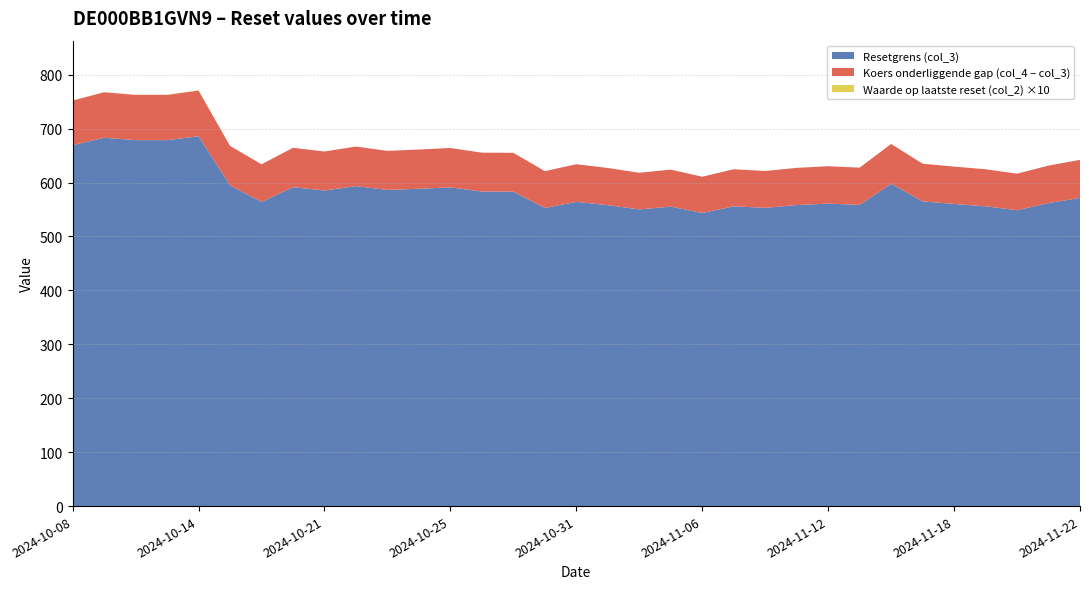

Reading left to right, what are all the values shown in this chart?

Resetgrens (col_3): 2024-10-08=669.4	2024-10-09=683.1	2024-10-10=678.7	2024-10-11=678.7	2024-10-14=685.9	2024-10-15=594.6	2024-10-16=564.2	2024-10-18=591.4	2024-10-21=585.3	2024-10-22=593.5	2024-10-23=586.3	2024-10-24=588.6	2024-10-25=591.0	2024-10-28=583.4	2024-10-29=583.1	2024-10-30=552.9	2024-10-31=564.3	2024-11-01=558.1	2024-11-04=550.2	2024-11-05=555.4	2024-11-06=543.6	2024-11-07=556.0	2024-11-08=553.1	2024-11-11=558.3	2024-11-12=561.0	2024-11-13=558.7	2024-11-14=597.7	2024-11-15=565.1	2024-11-18=560.3	2024-11-19=556.0	2024-11-20=548.7	2024-11-21=562.0	2024-11-22=571.5
Koers onderliggende (col_4): 2024-10-08=752.1	2024-10-09=767.5	2024-10-10=762.6	2024-10-11=762.6	2024-10-14=770.7	2024-10-15=668.1	2024-10-16=633.9	2024-10-18=664.5	2024-10-21=657.6	2024-10-22=666.8	2024-10-23=658.8	2024-10-24=661.3	2024-10-25=664.1	2024-10-28=655.5	2024-10-29=655.2	2024-10-30=621.2	2024-10-31=634.0	2024-11-01=627.1	2024-11-04=618.2	2024-11-05=624.0	2024-11-06=610.8	2024-11-07=624.7	2024-11-08=621.5	2024-11-11=627.3	2024-11-12=630.3	2024-11-13=627.7	2024-11-14=671.6	2024-11-15=635.0	2024-11-18=629.6	2024-11-19=624.7	2024-11-20=616.5	2024-11-21=631.5	2024-11-22=642.1
Waarde op laatste reset (col_2): 2024-10-08=0.0	2024-10-09=0.0	2024-10-10=0.0	2024-10-11=0.0	2024-10-14=0.0	2024-10-15=0.0	2024-10-16=0.0	2024-10-18=0.0	2024-10-21=0.0	2024-10-22=0.0	2024-10-23=0.0	2024-10-24=0.0	2024-10-25=0.0	2024-10-28=0.0	2024-10-29=0.0	2024-10-30=0.0	2024-10-31=0.0	2024-11-01=0.0	2024-11-04=0.0	2024-11-05=0.0	2024-11-06=0.0	2024-11-07=0.0	2024-11-08=0.0	2024-11-11=0.0	2024-11-12=0.0	2024-11-13=0.0	2024-11-14=0.0	2024-11-15=0.0	2024-11-18=0.0	2024-11-19=0.0	2024-11-20=0.0	2024-11-21=0.0	2024-11-22=0.0